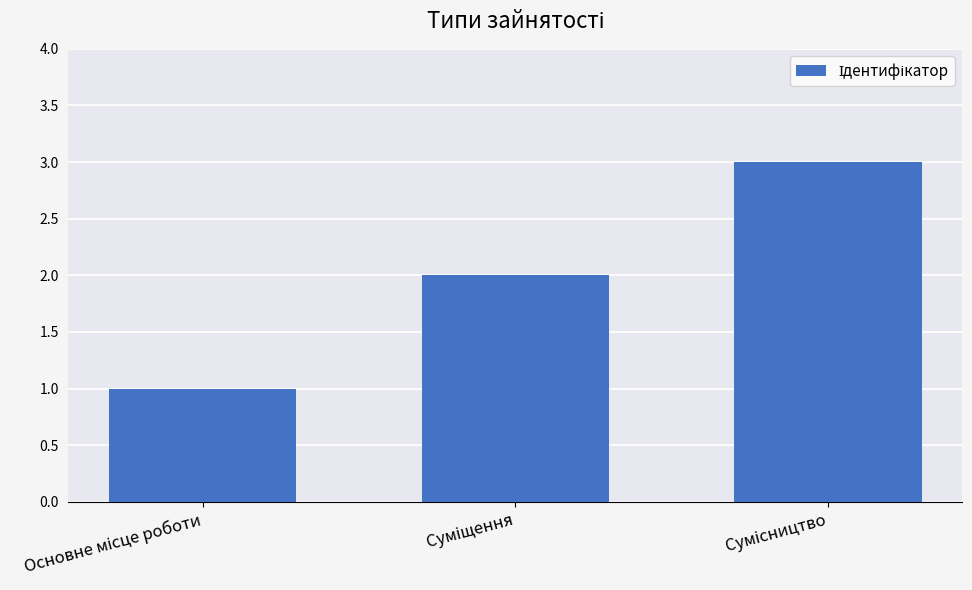

What is the sum of all values?

6